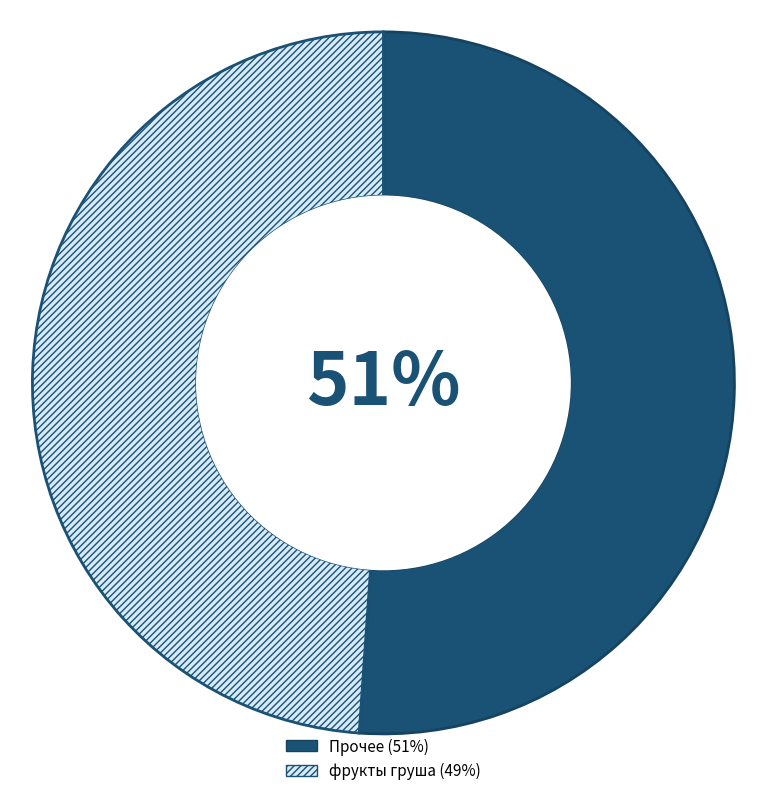

To the nearest percent, what is the difference between the largest and smallest slice percentages?

2%